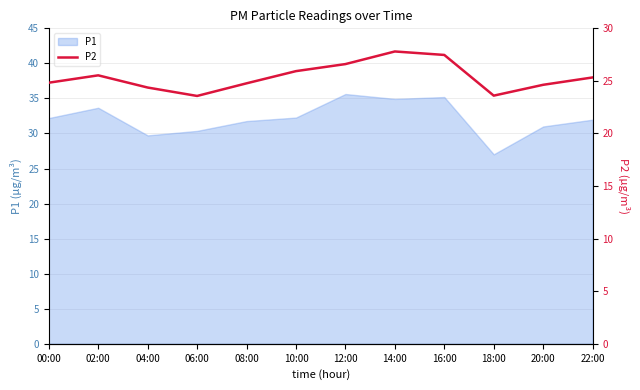

The chart shows a value of 24.6 at 20:00. True or false?

True